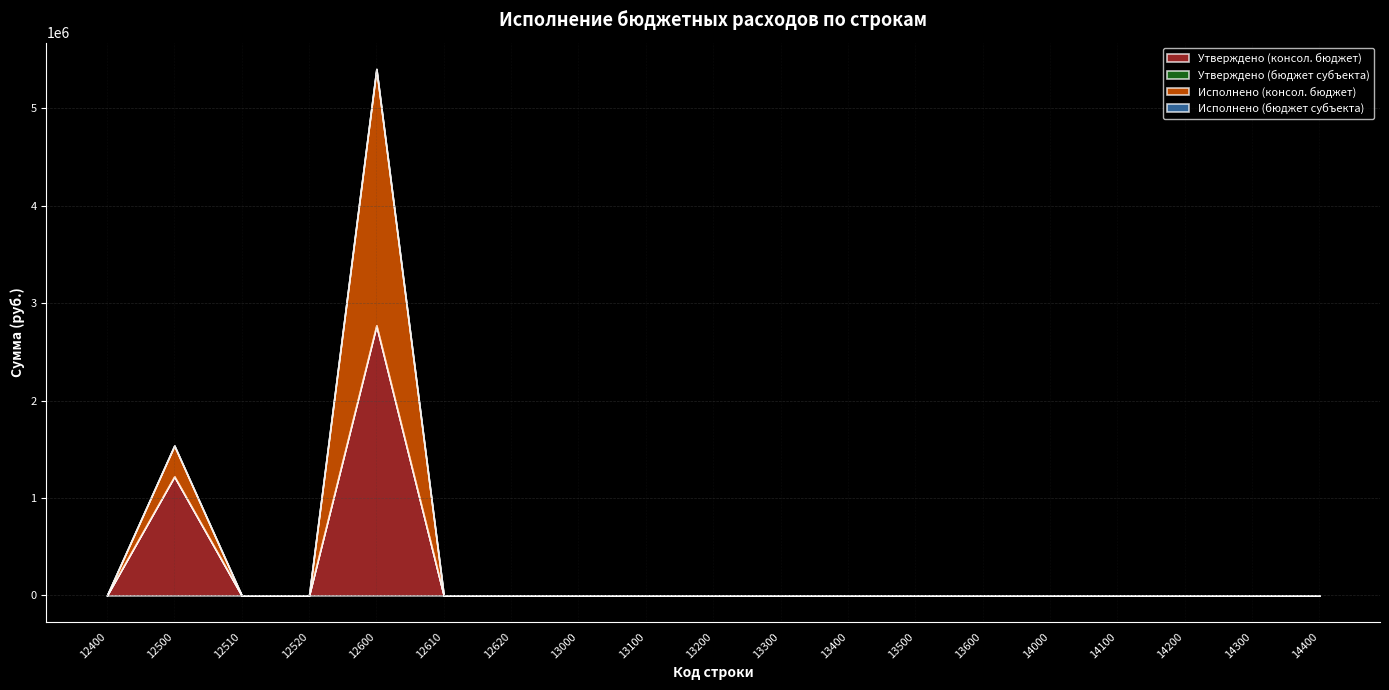

True or false: Утверждено (бюджет субъекта) has more than 2 points higher than both neighbors.

False